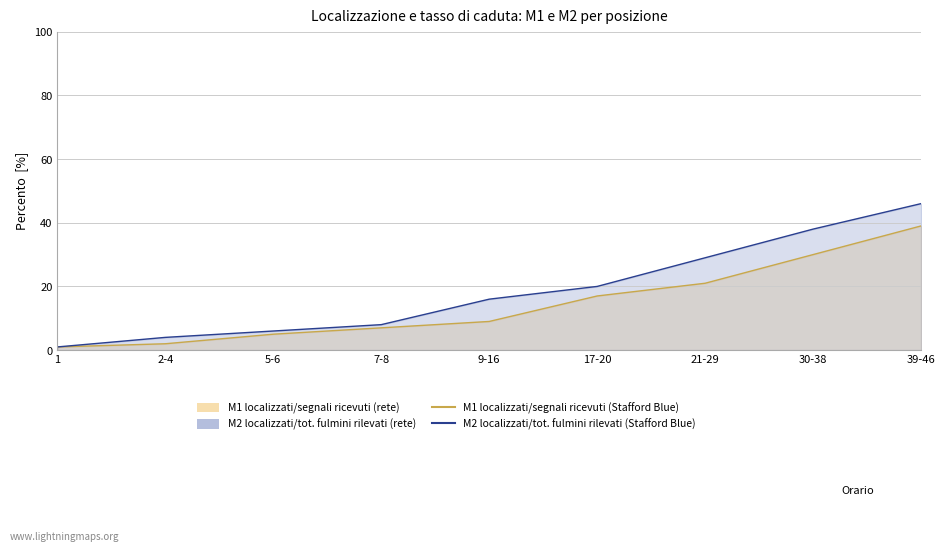

Between 5-6 and 9-16, which series saw the biggest shift?

M2 (Stafford Blue)